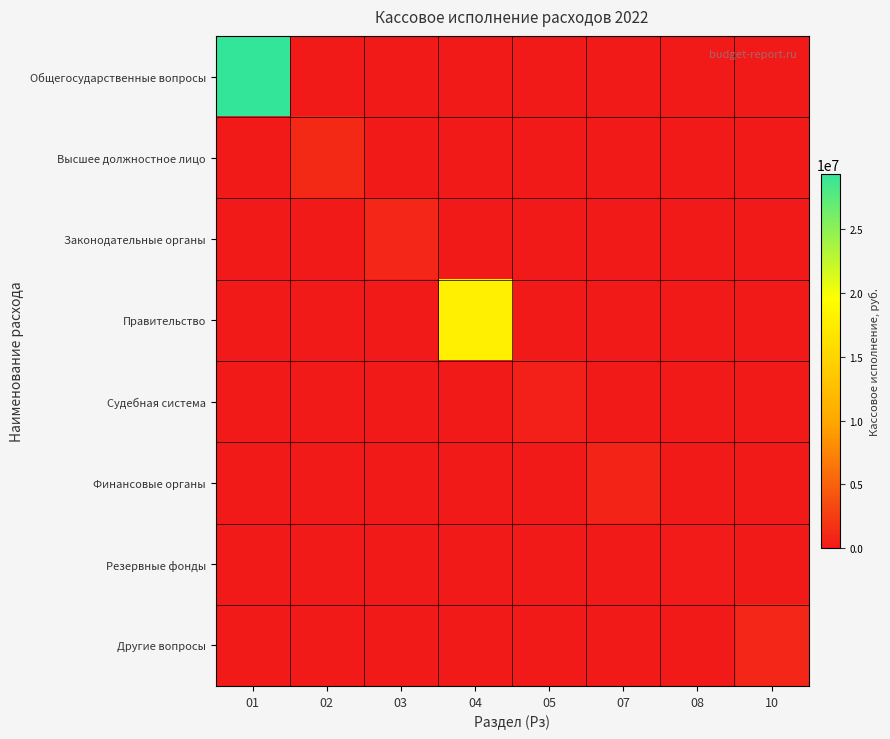

At which category is the sum across all series the highest?

01